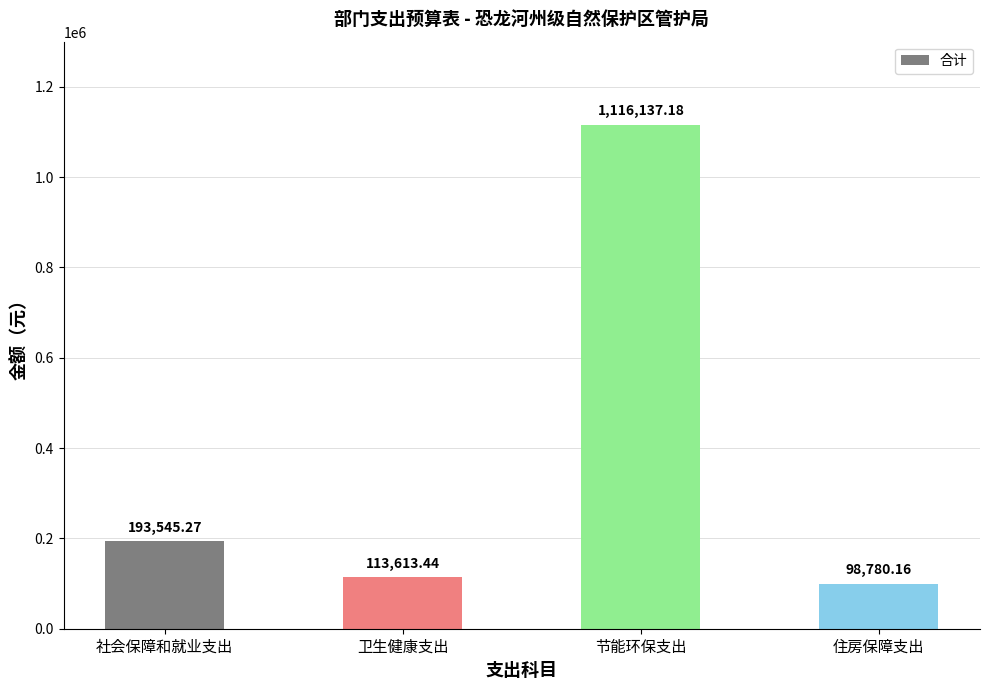

What is the minimum value shown in the chart?

98780.2